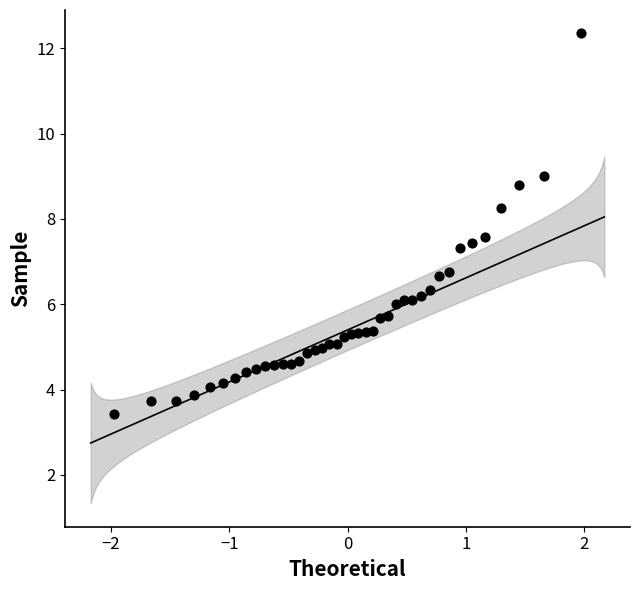

What is the range of X values (max minus min)?

3.9